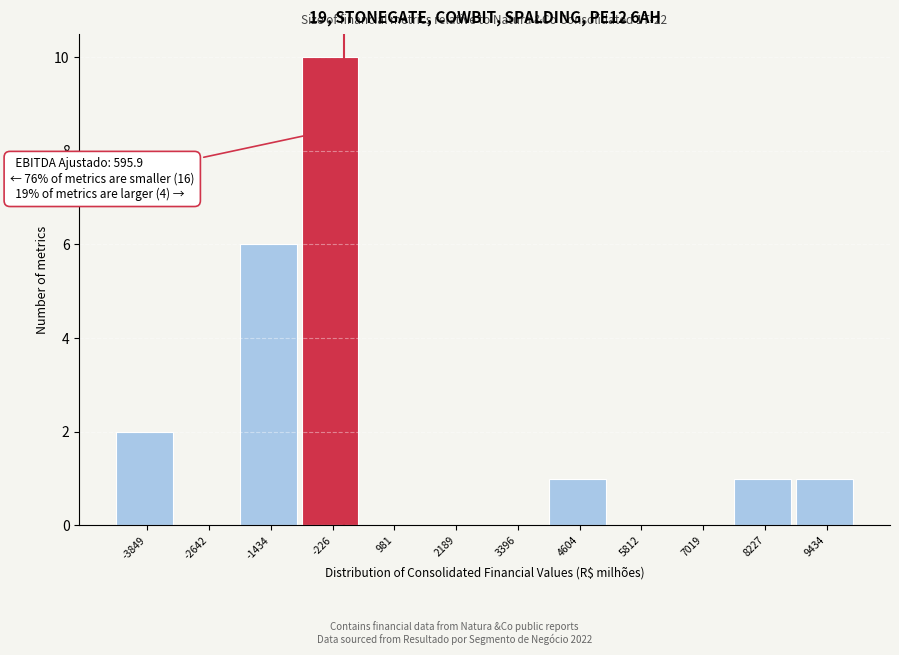

Reading left to right, what are all the values shown in this chart?

-3849=2	-2642=0	-1434=6	-226=10	981=0	2189=0	3396=0	4604=1	5812=0	7019=0	8227=1	9434=1